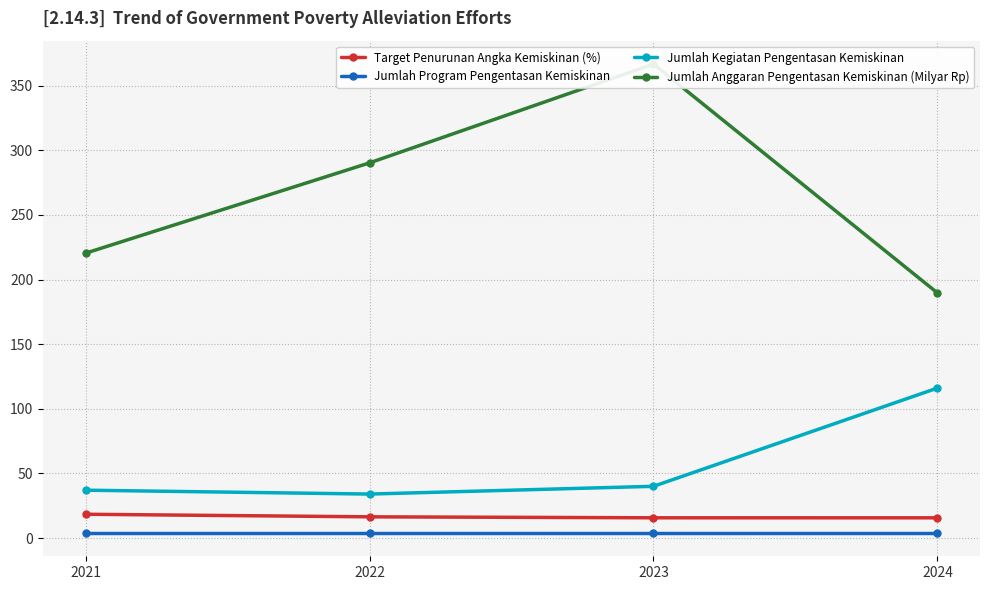

True or false: Jumlah Anggaran Pengentasan Kemiskinan (Milyar Rp) and Jumlah Program Pengentasan Kemiskinan cross at least once.

False